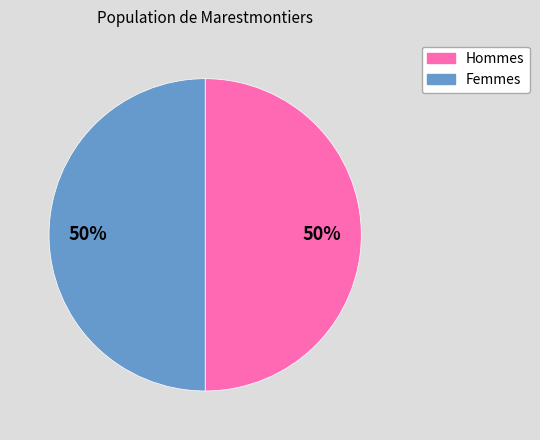

To the nearest percent, what is the average slice percentage?

50%